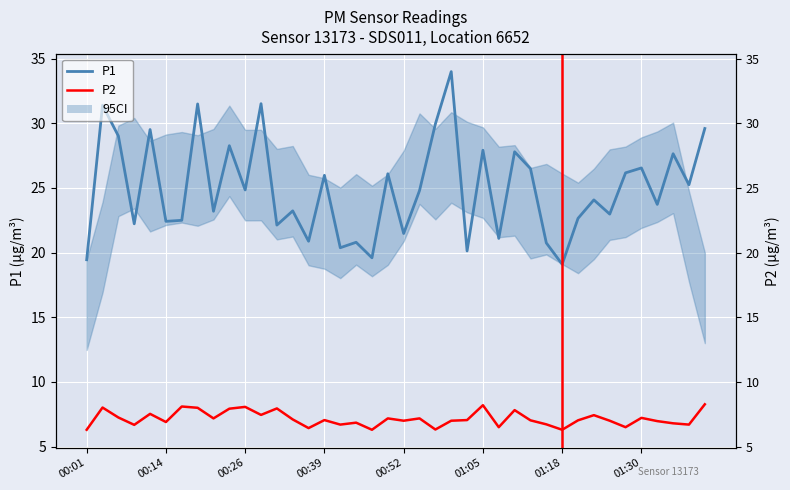

Which category has the lowest value in the P2 series?

00:01